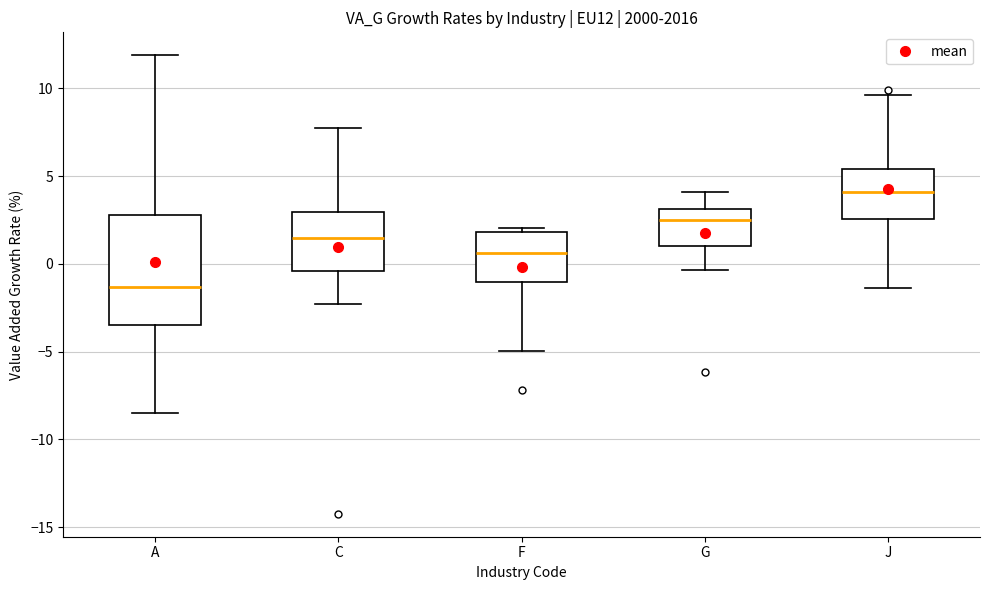

Which box's median line is the lowest?

A